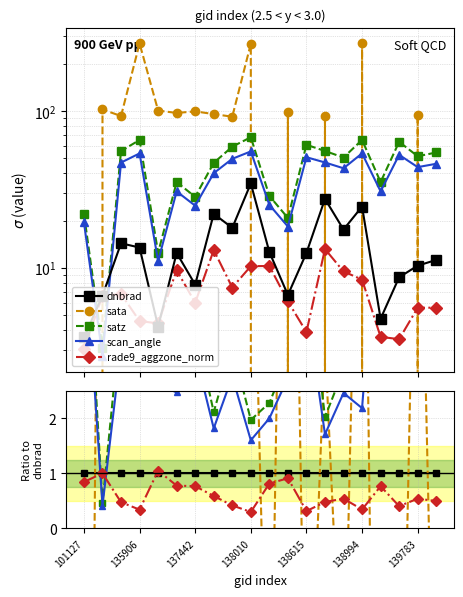

What value does the dnbrad series have at 139783?

1.0